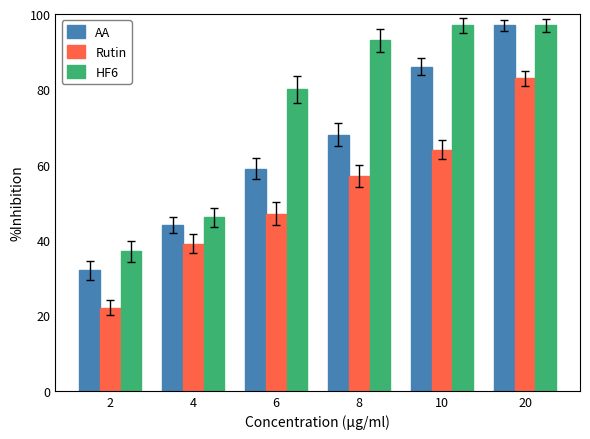

Reading left to right, what are all the values shown in this chart?

AA: 2=32	4=44	6=59	8=68	10=86	20=97
Rutin: 2=22	4=39	6=47	8=57	10=64	20=83
HF6: 2=37	4=46	6=80	8=93	10=97	20=97